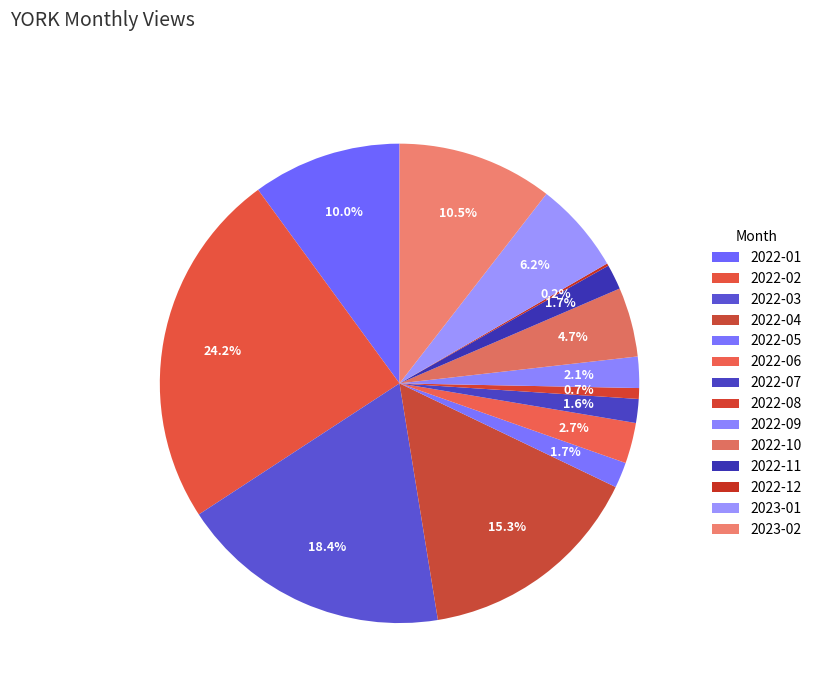

To the nearest percent, what is the average slice percentage?

7%